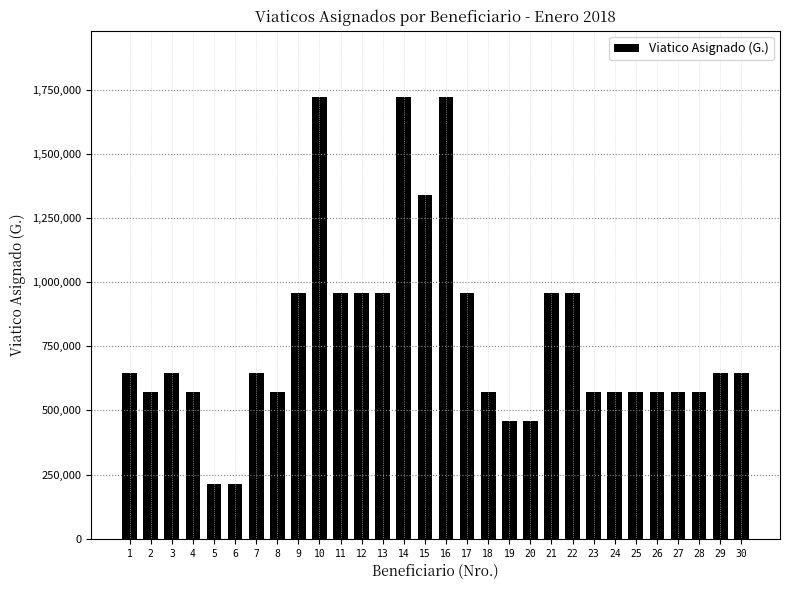

What is the value of the 24th bar from the left?

573600